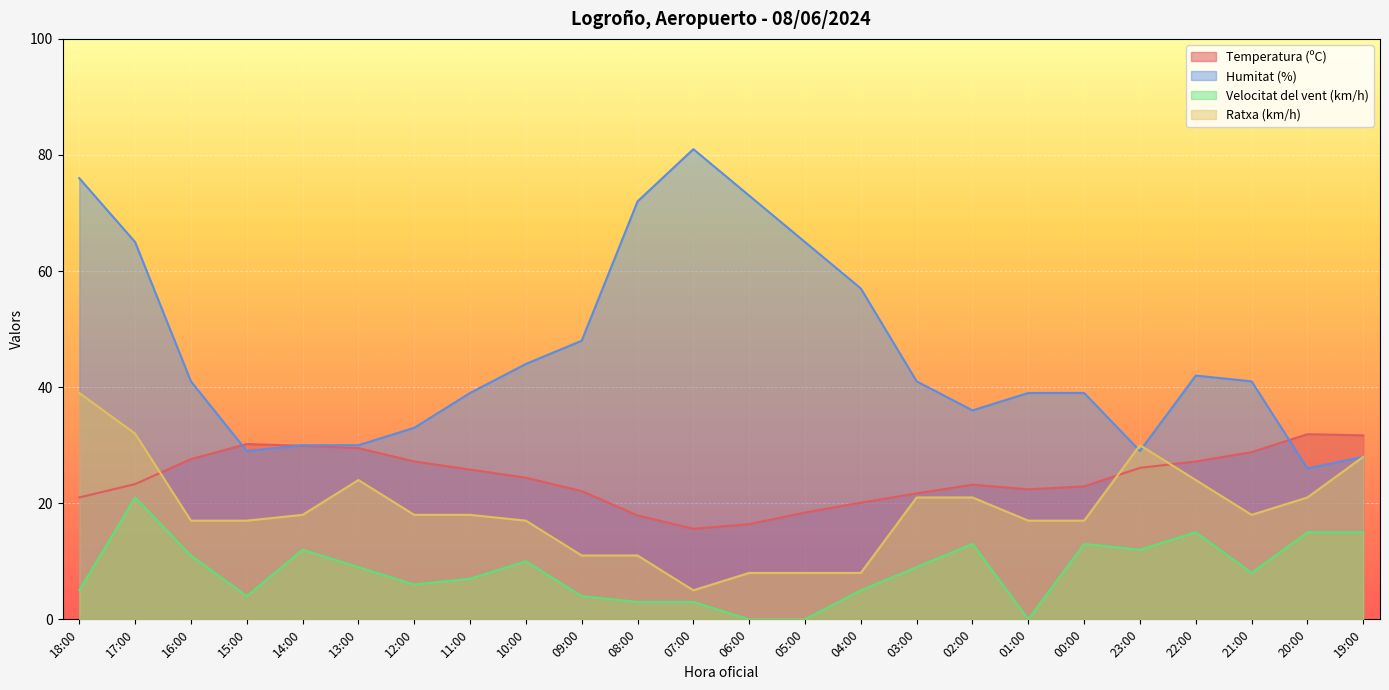

Between 00:00 and 19:00, which series saw the biggest shift?

Humitat (%)